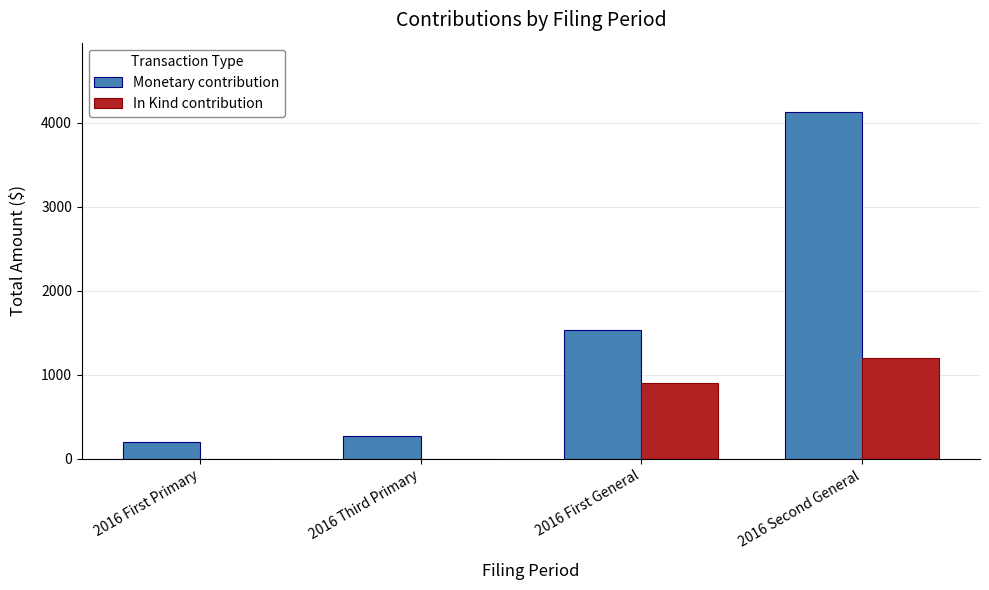

What is the sum of all In Kind contribution values?

2114.5